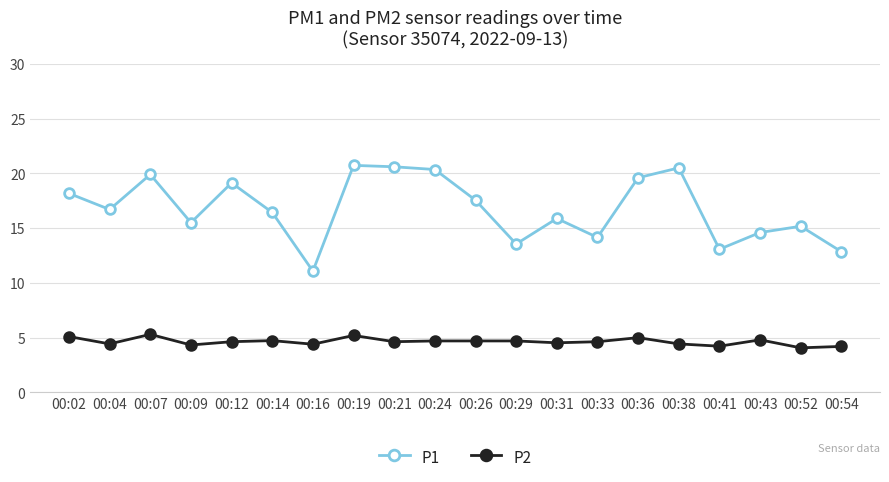

What is the value of the P2 point at the 4th from the left?

4.3